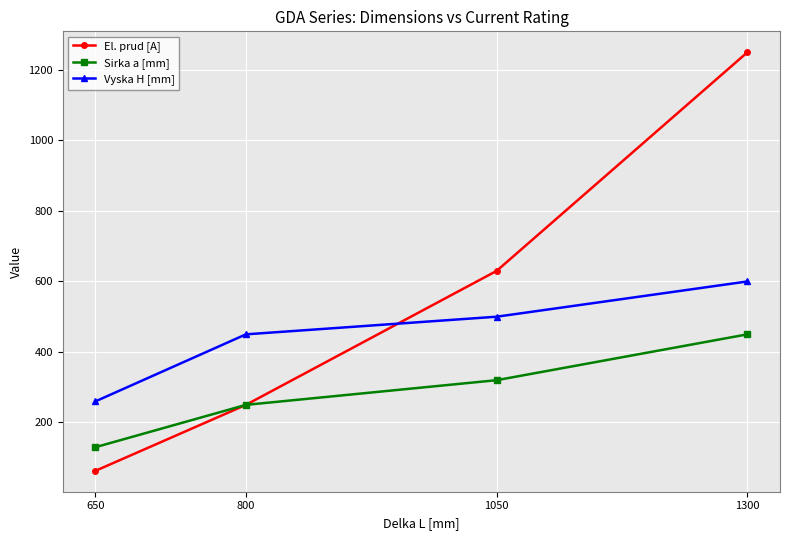

The value of El. prud [A] at 1300 is 1250. True or false?

True